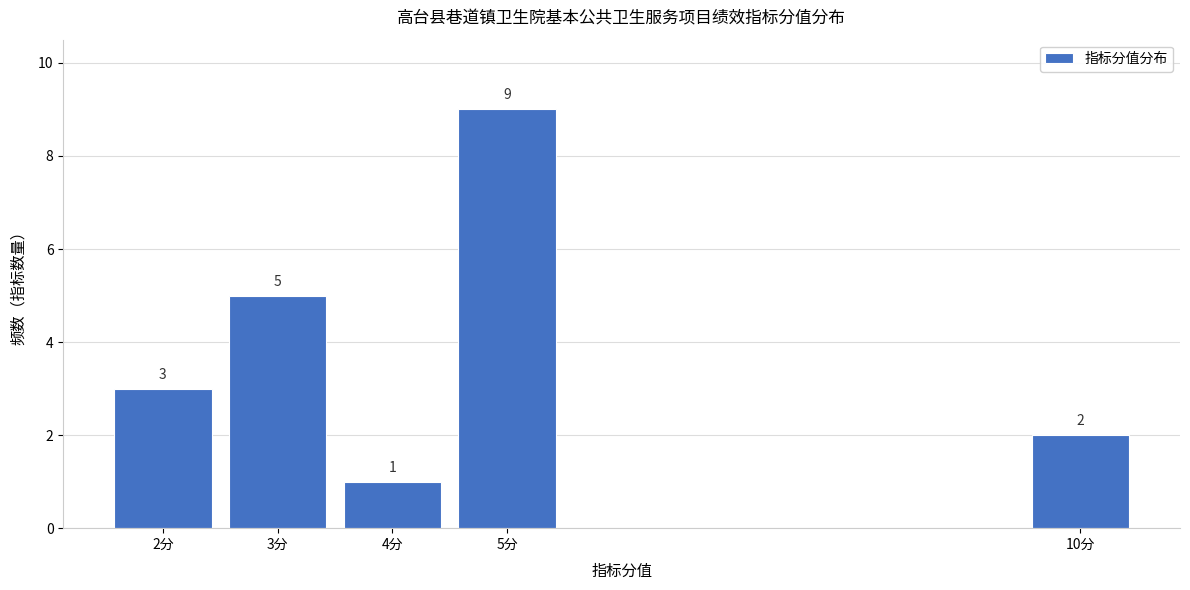

Reading left to right, extract all data points from this chart.

2分=3	3分=5	4分=1	5分=9	10分=2